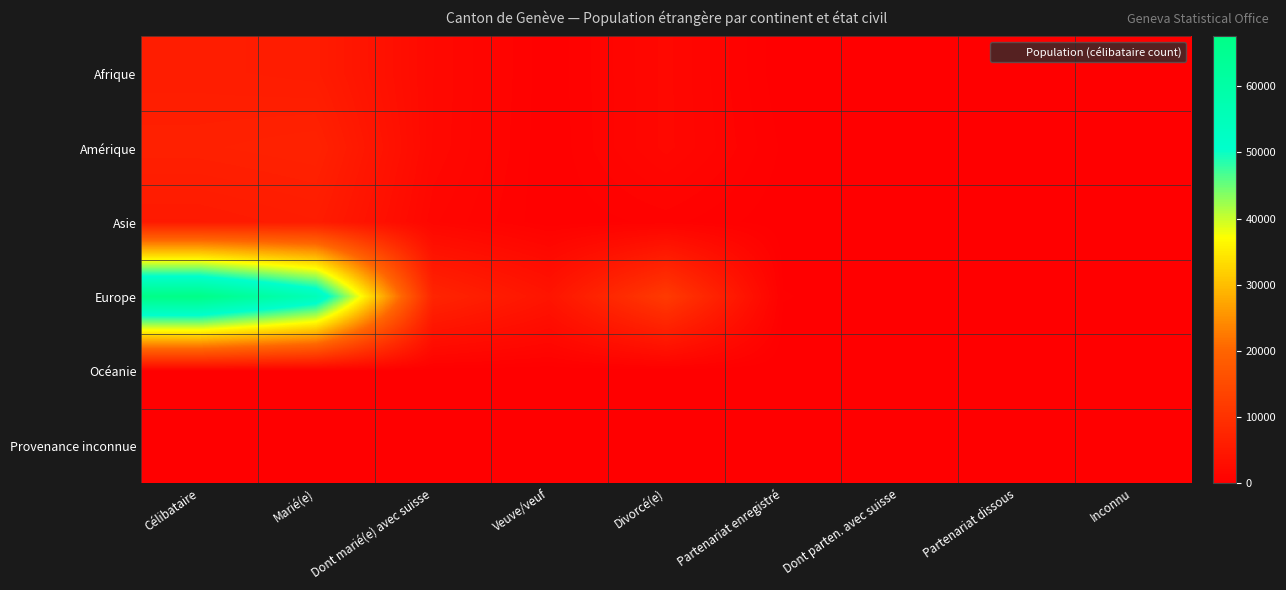

What is the total value across all series at Célibataire?

85435